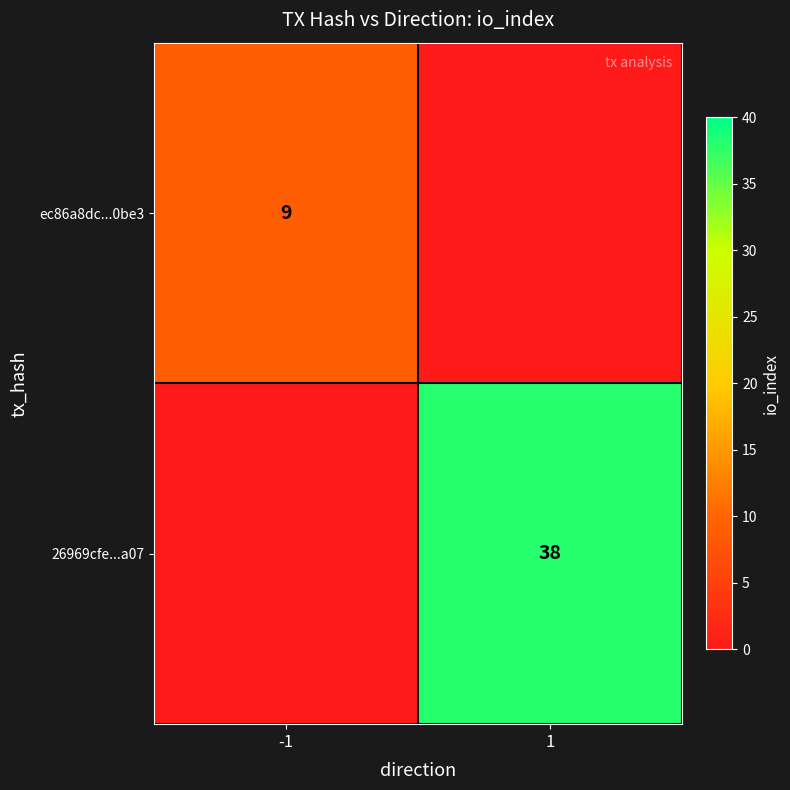

The value of 26969cfe...a07 at 1 is 38. True or false?

True